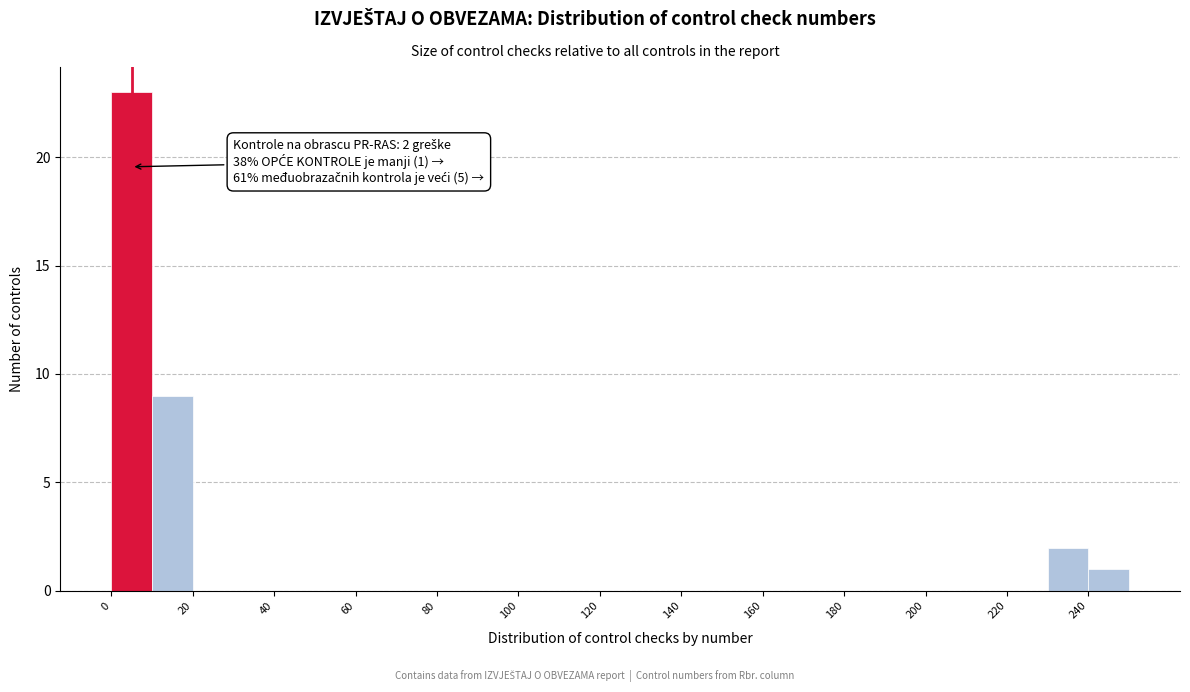

Which range on the x-axis has the tallest bar?

0 to 10